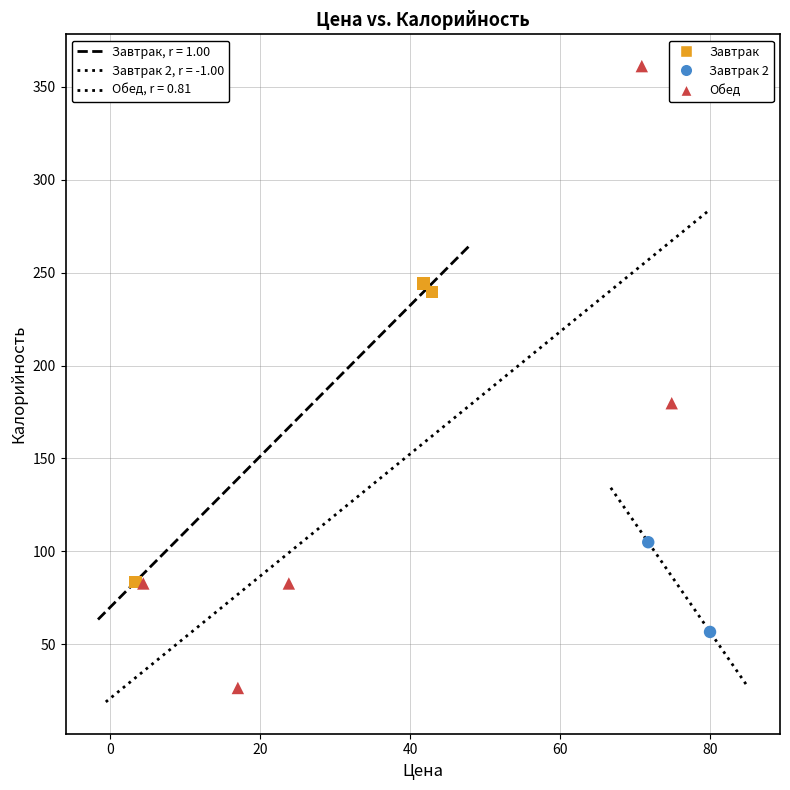

Which series has the largest Y range (max minus min)?

Обед